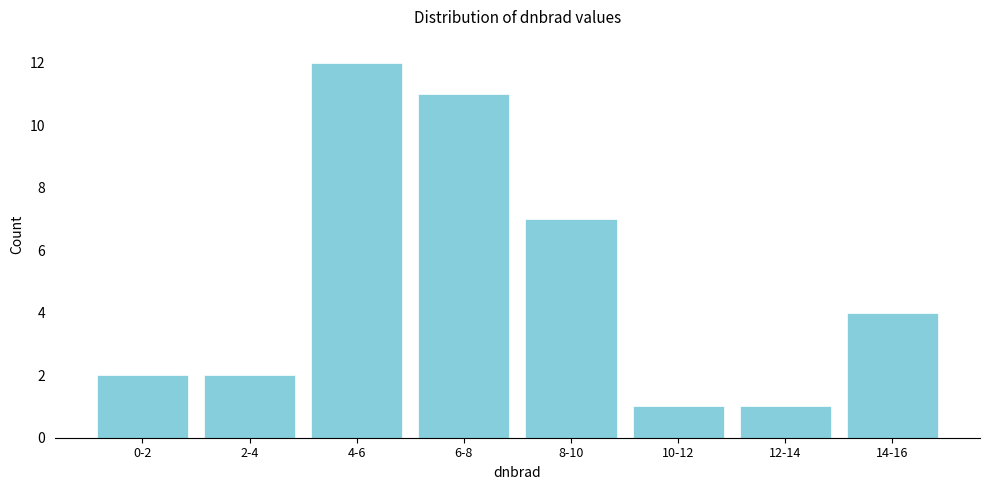

Reading left to right, transcribe all the data shown in this chart.

2	2	12	11	7	1	1	4